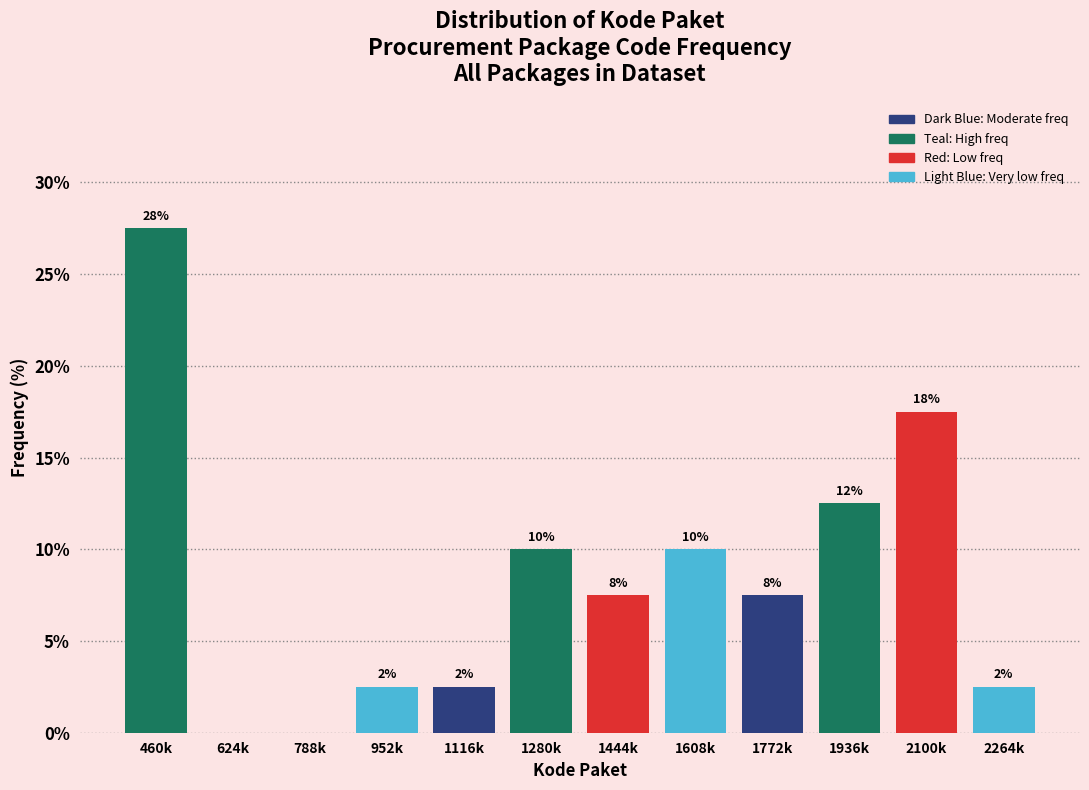

Are the bars horizontal?

No